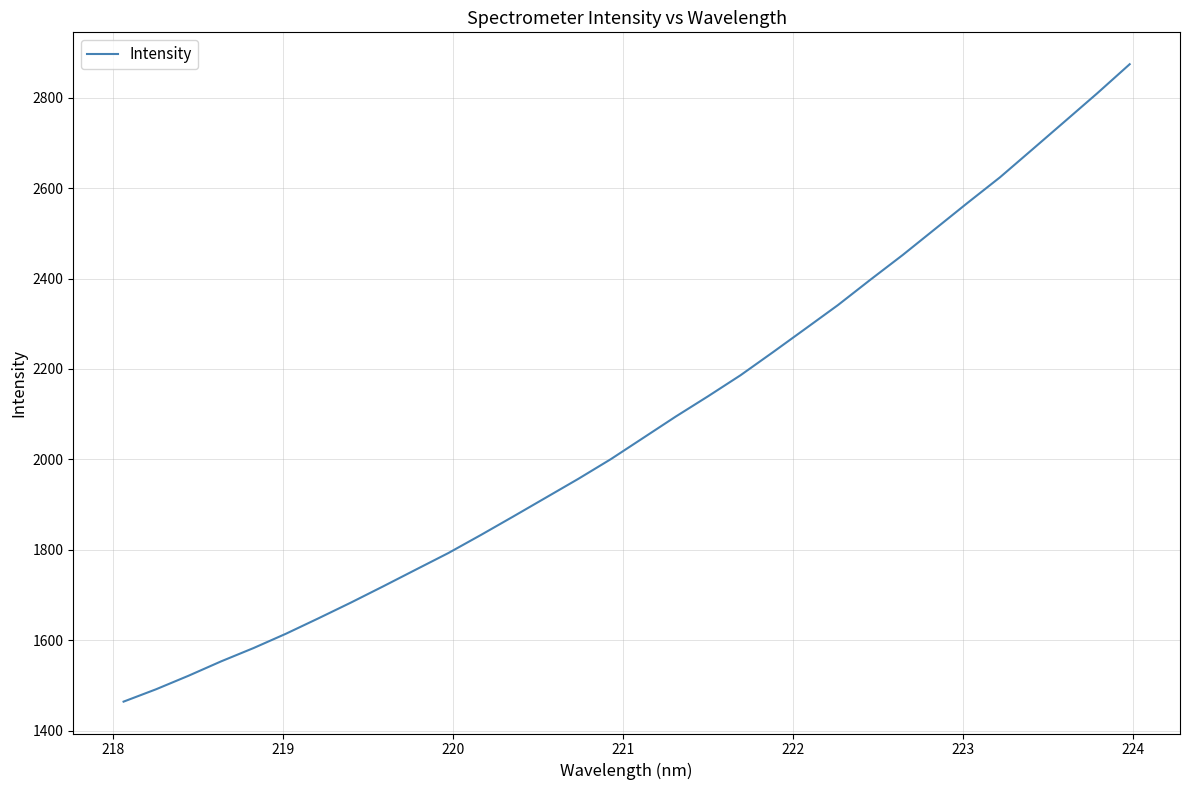

What is the difference between the second highest and minimum values?

1345.7